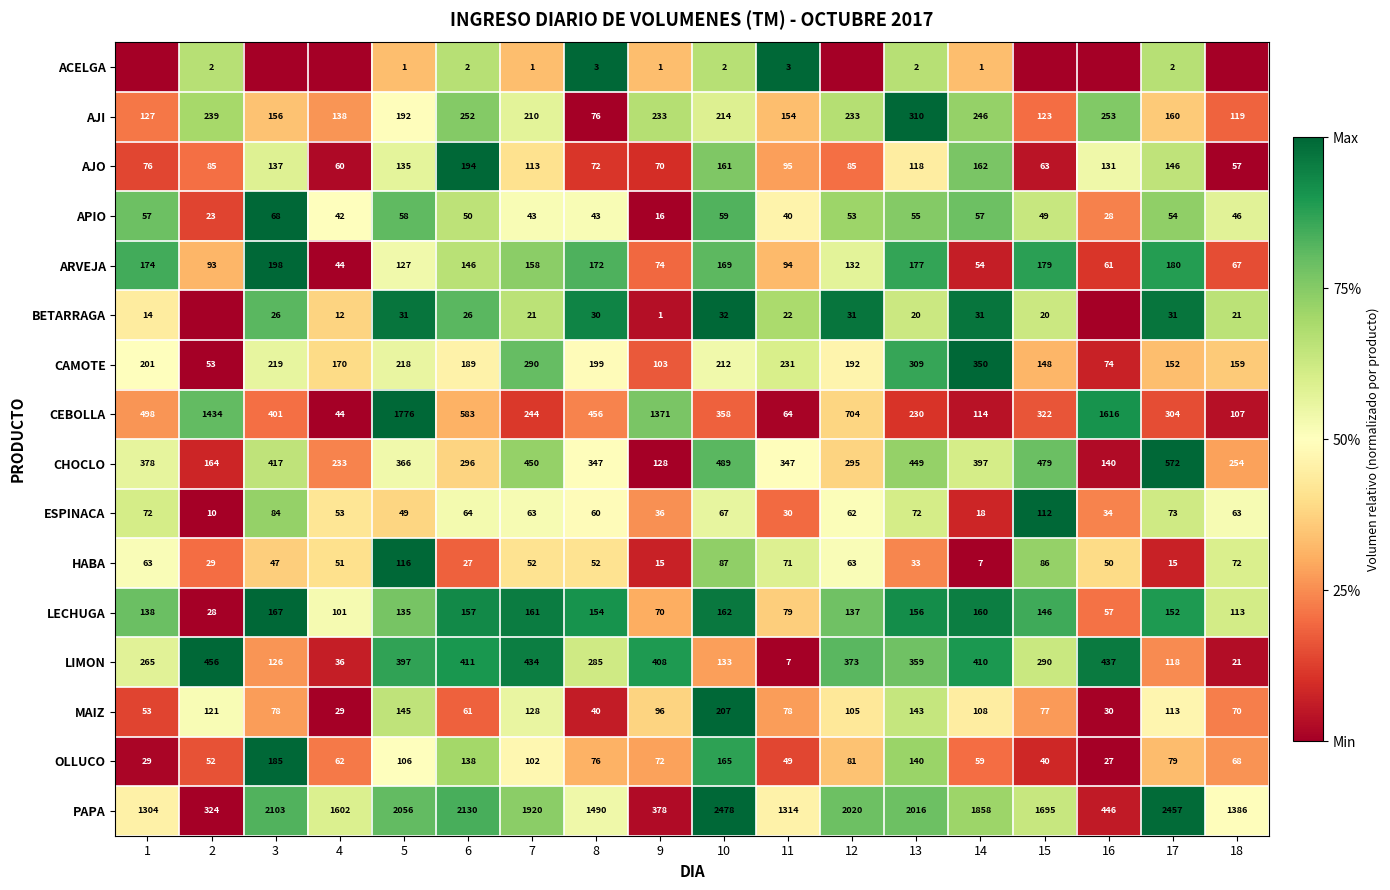

What is the difference between the ESPINACA values at 10 and 7?

4